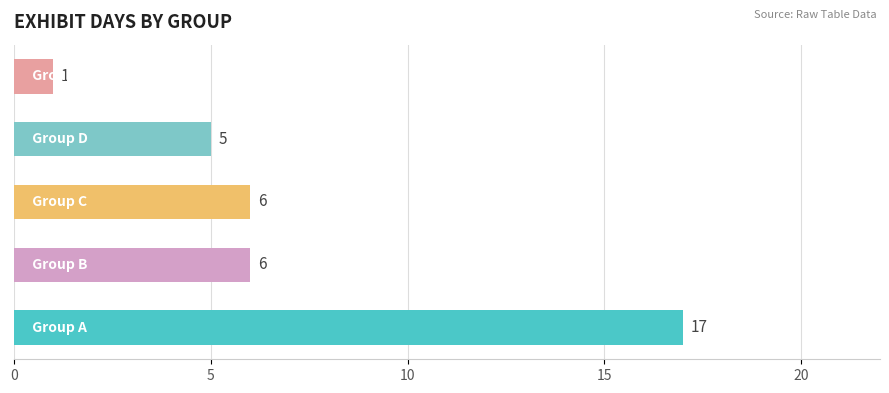

What is the maximum value shown in the chart?

17